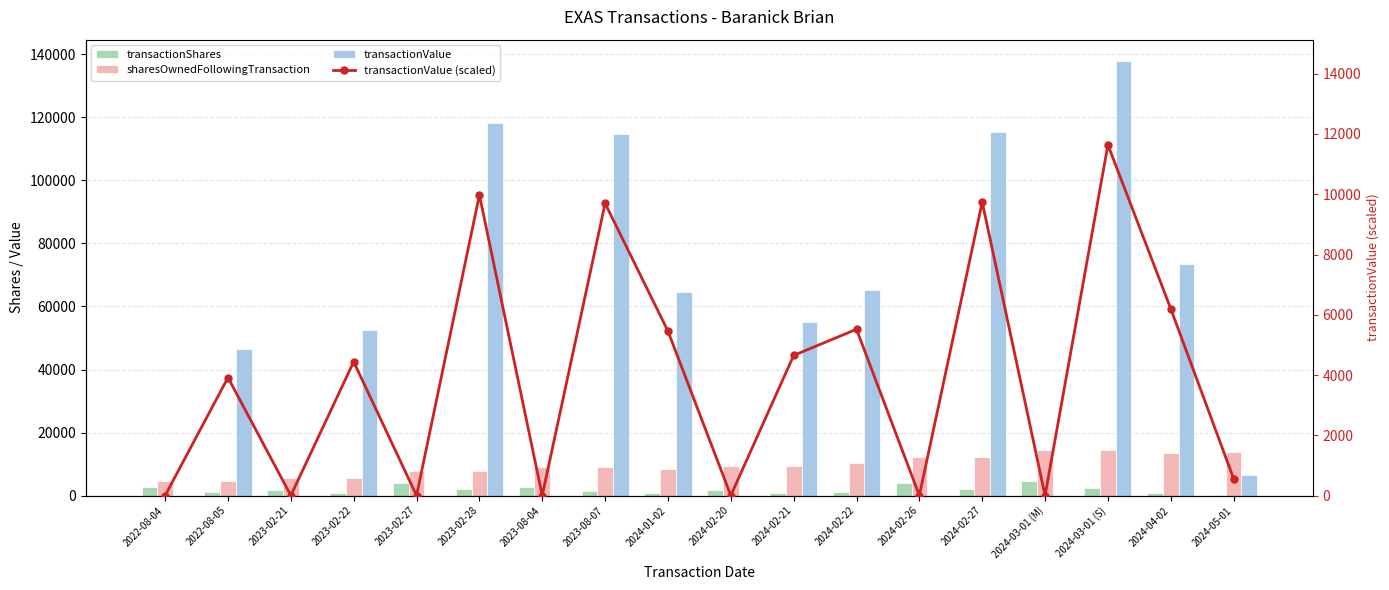

What is the difference between the transactionShares values at 2024-05-01 and 2024-02-20?

1619.0